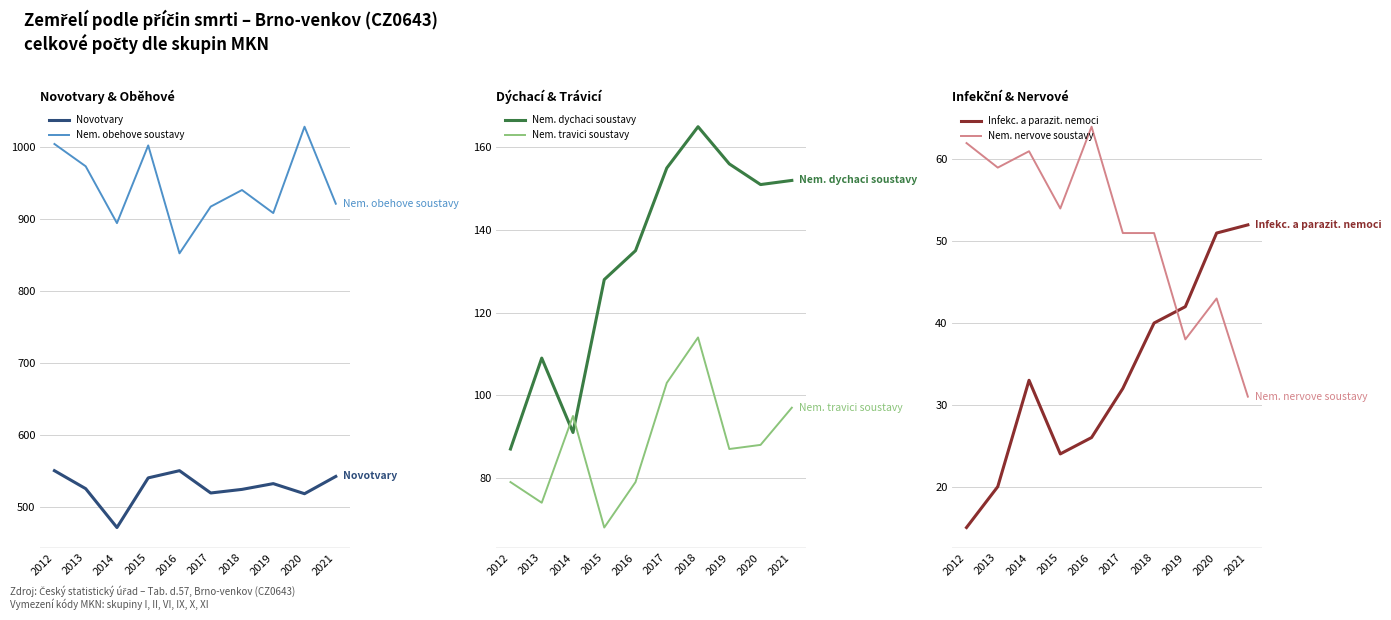

True or false: Novotvary and Nem. dychaci soustavy cross at least once.

False